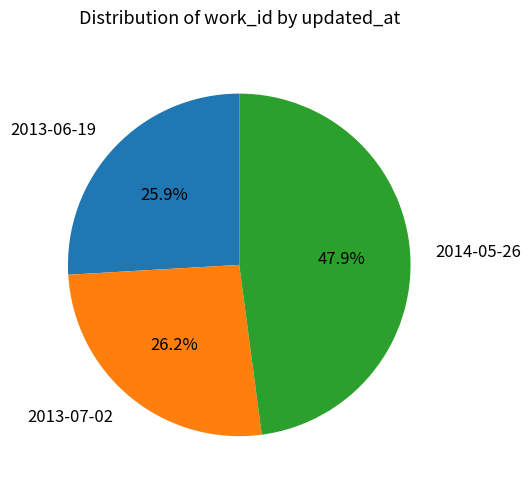

What is the total percentage of 2013-07-02 and 2014-05-26?

74.1%